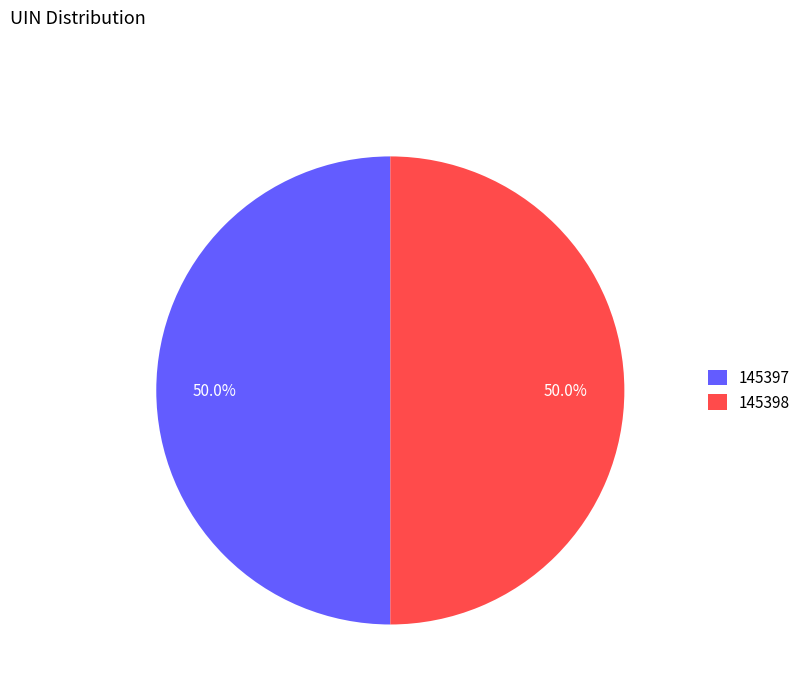

How many segments does this pie chart have?

2